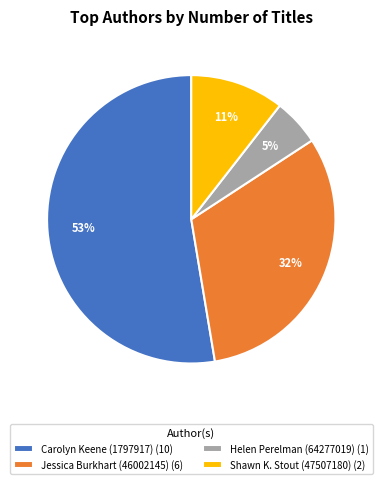

What percentage is the Helen Perelman (64277019) (1) slice, to the nearest percent?

5%